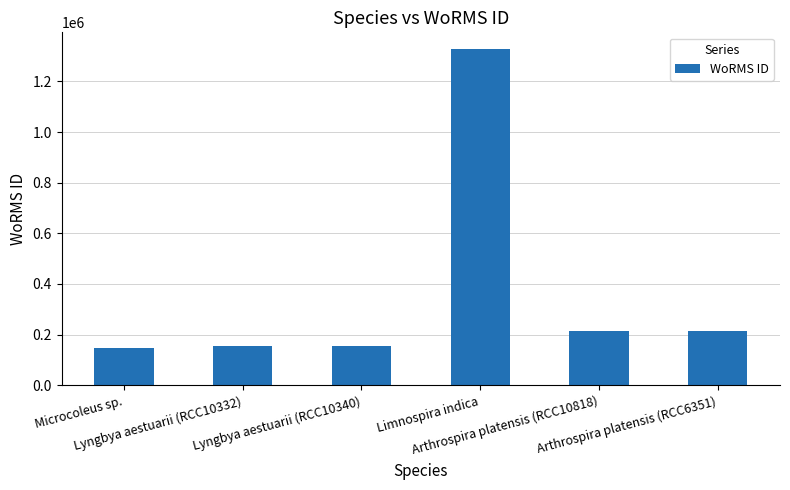

How many data points are less than 213728?

3